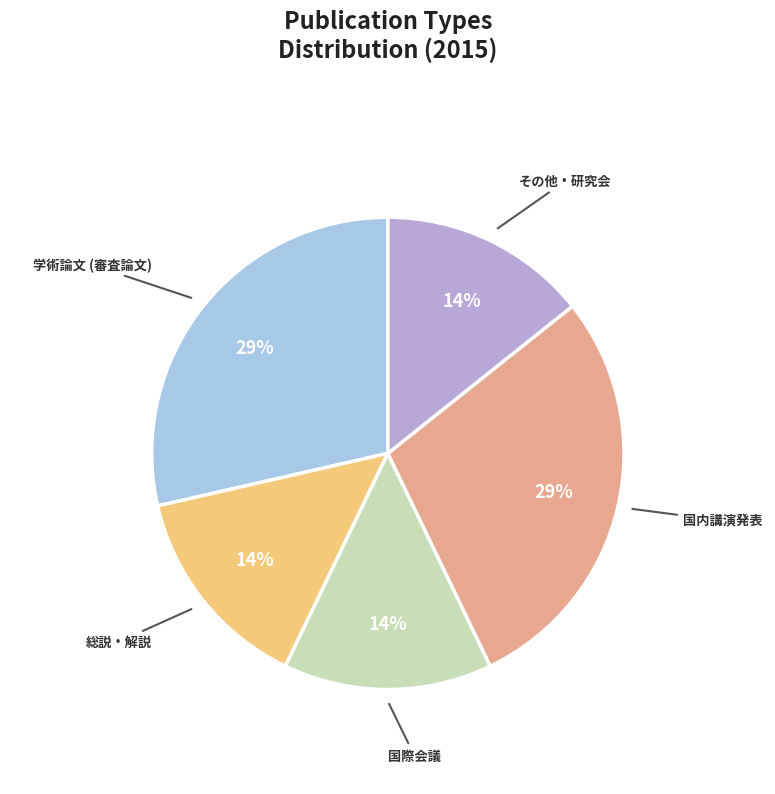

To the nearest percent, what is the average slice percentage?

20%